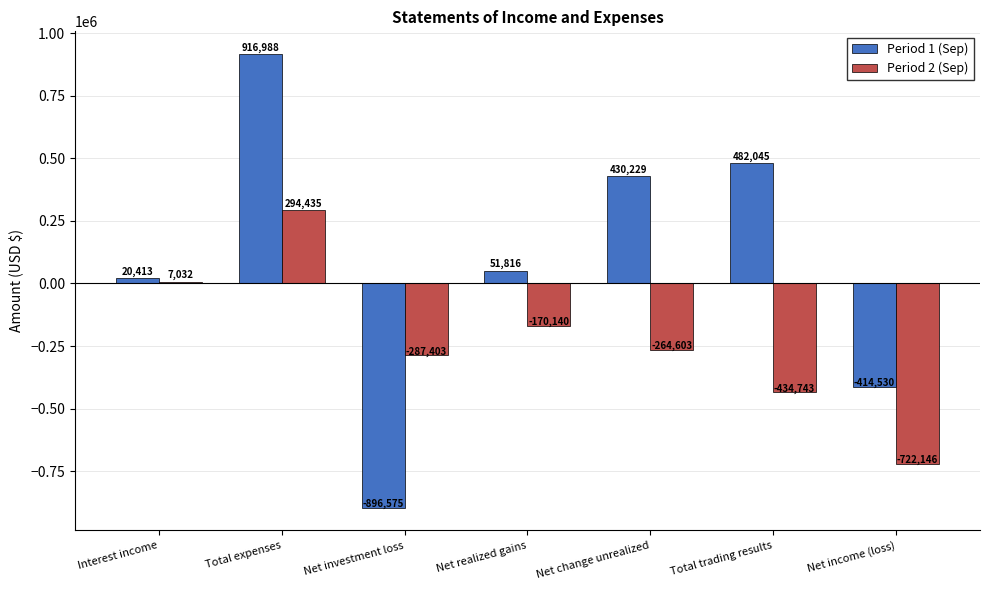

Does the chart contain stacked bars?

No